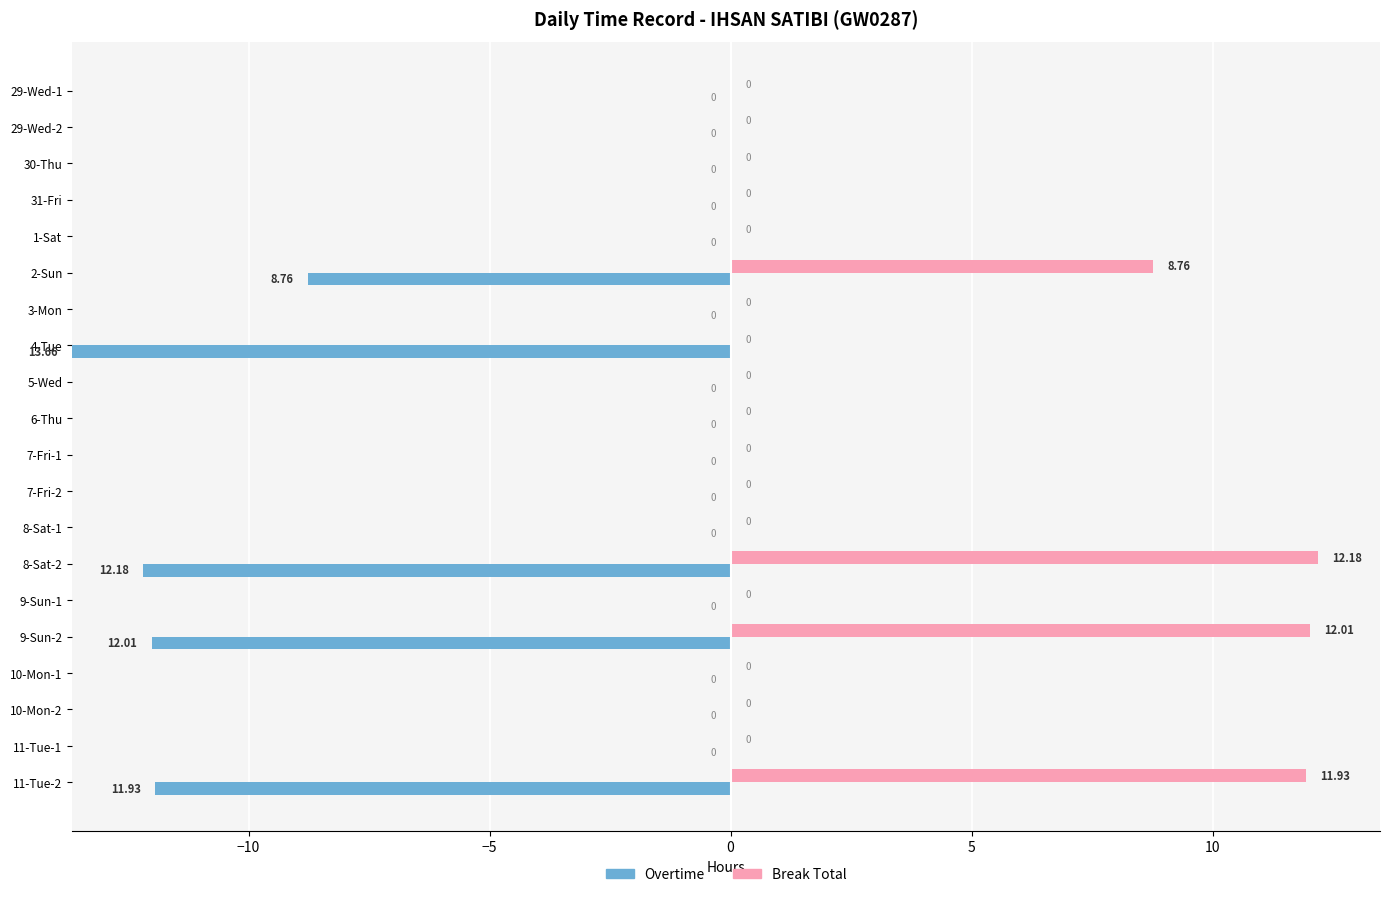

What is the sum of the Break Total values at 8-Sat-2 and 10-Mon-2?

12.2